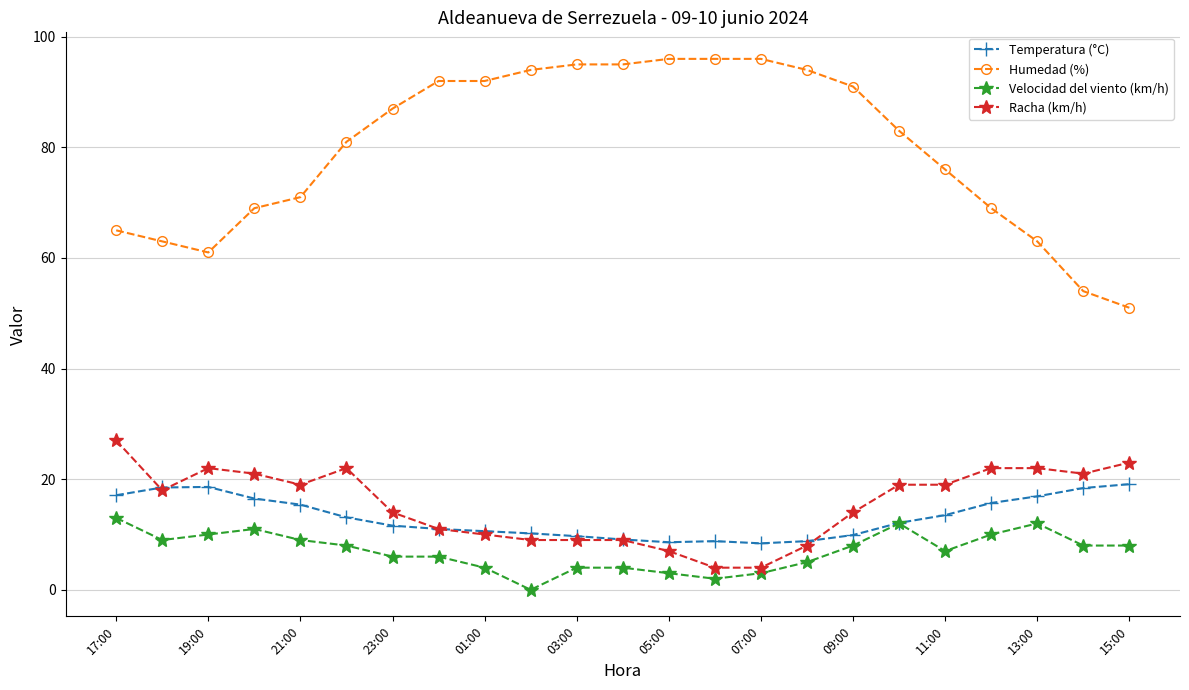

What is the highest value of the Racha (km/h) series?

27.0